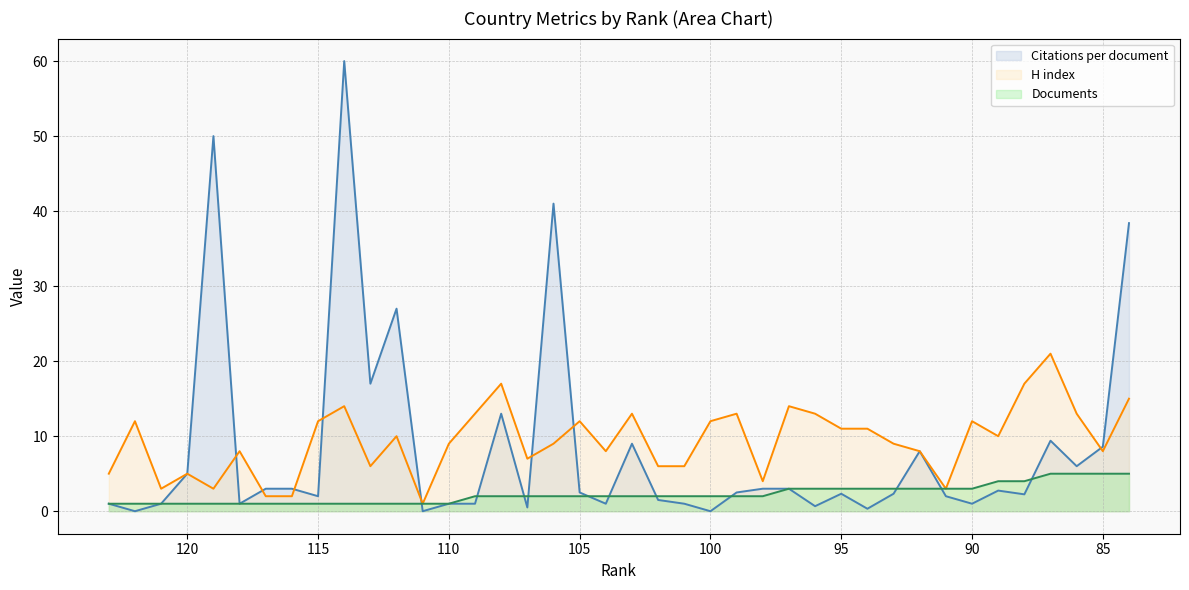

What is the value of the Documents point at the 37th from the left?

5